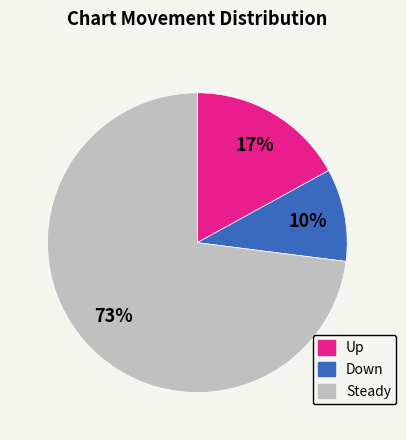

Which slice is the smallest?

Down